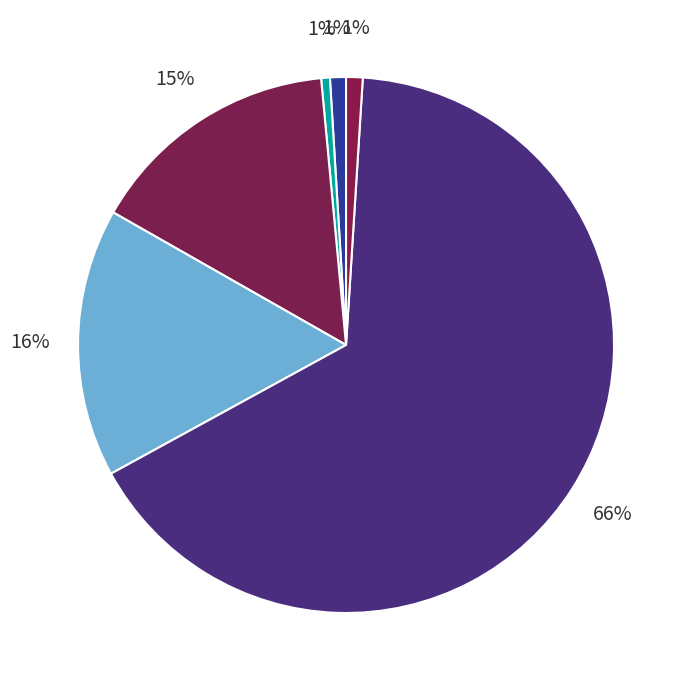

Count the number of slices in the pie.

6